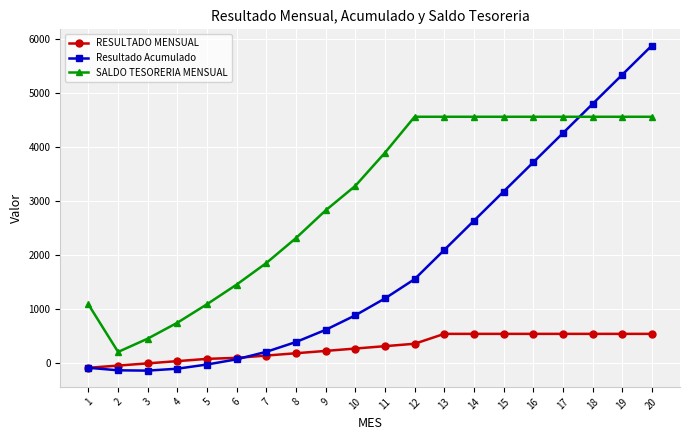

What is the value of the Resultado Acumulado point at the 9th from the left?

615.2